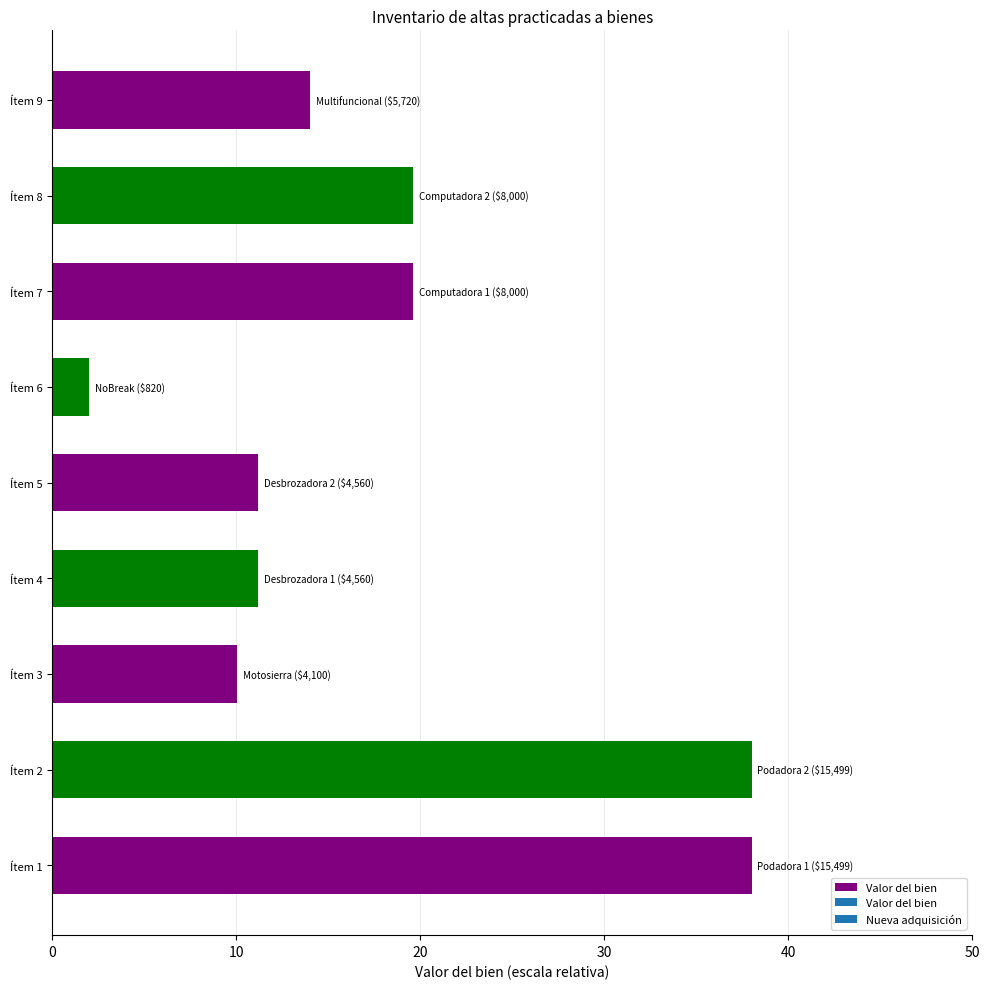

The chart shows a value of 10.1 at Ítem 3. True or false?

True